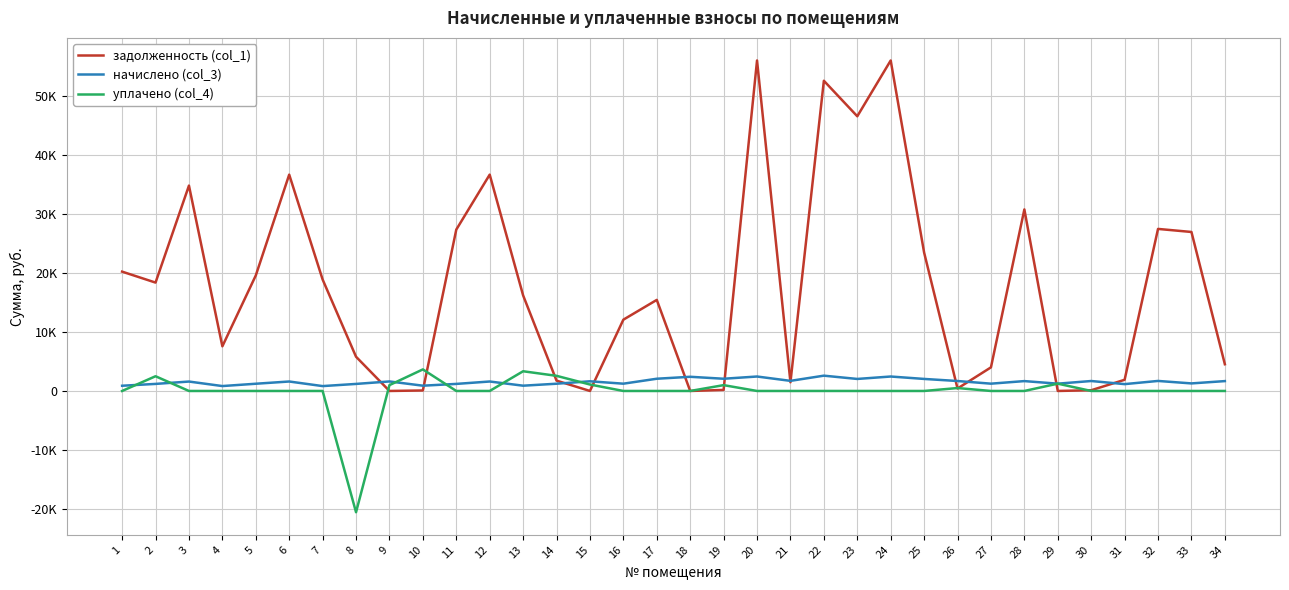

Is this an area chart (filled region under the line)?

No